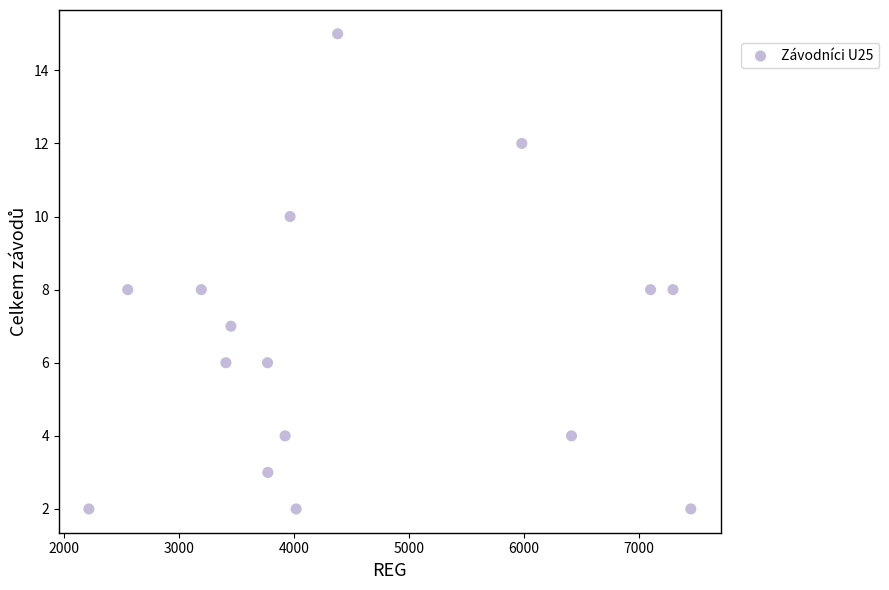

What is the range of X values (max minus min)?

5236